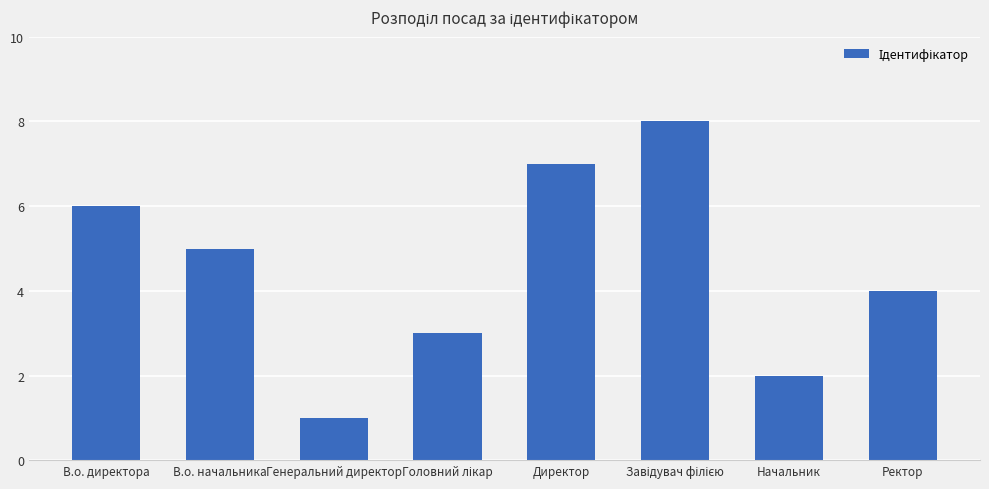

True or false: the data shows 3 at Начальник.

False